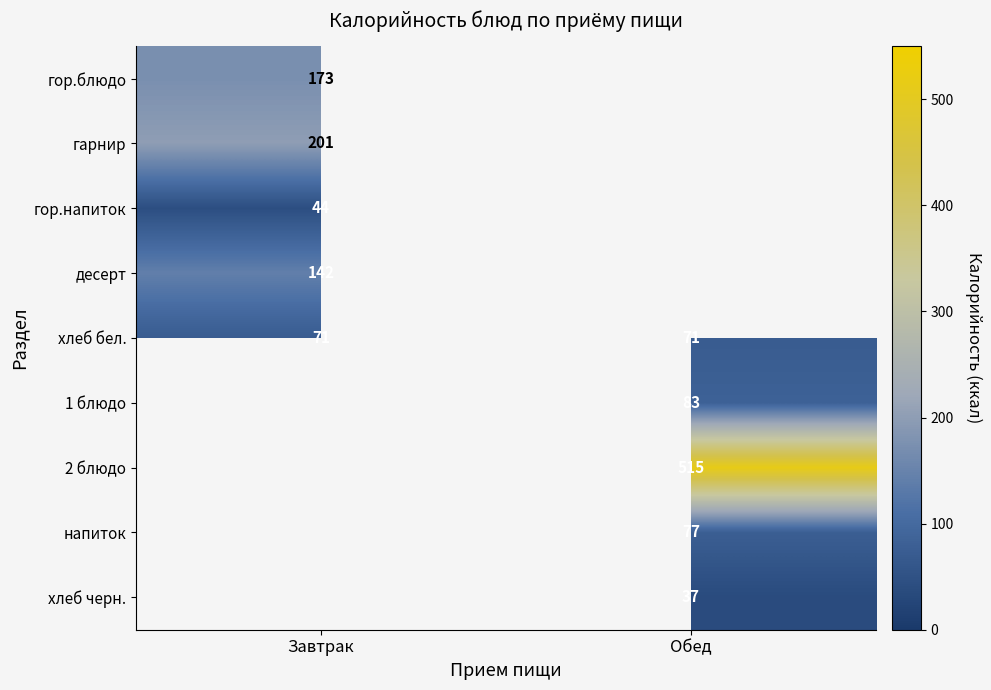

The value of десерт at Завтрак is 55. True or false?

False